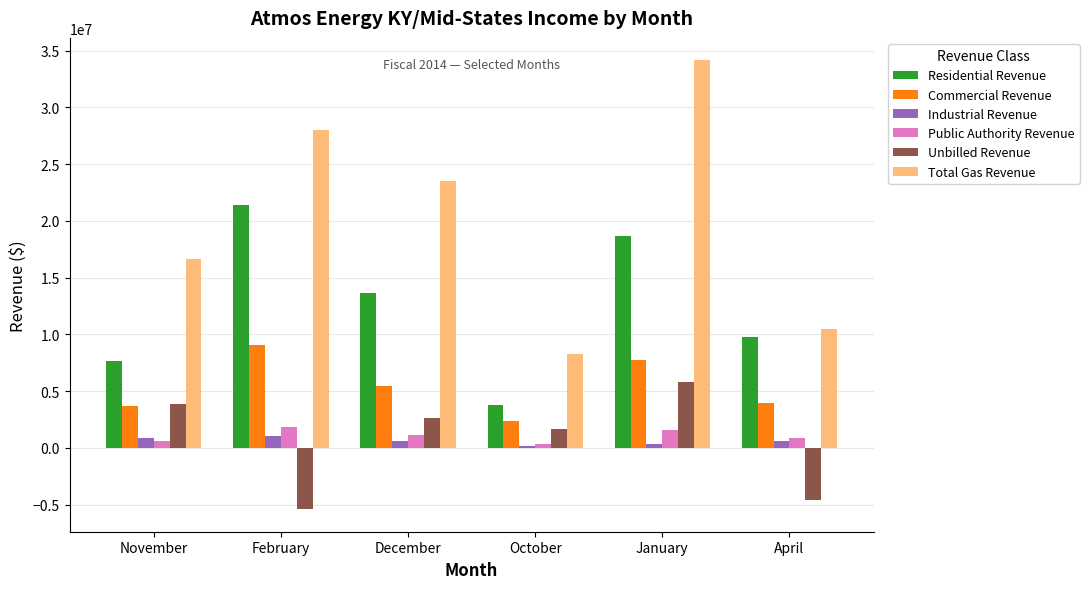

At how many categories does at least one series exceed 11923551?

4